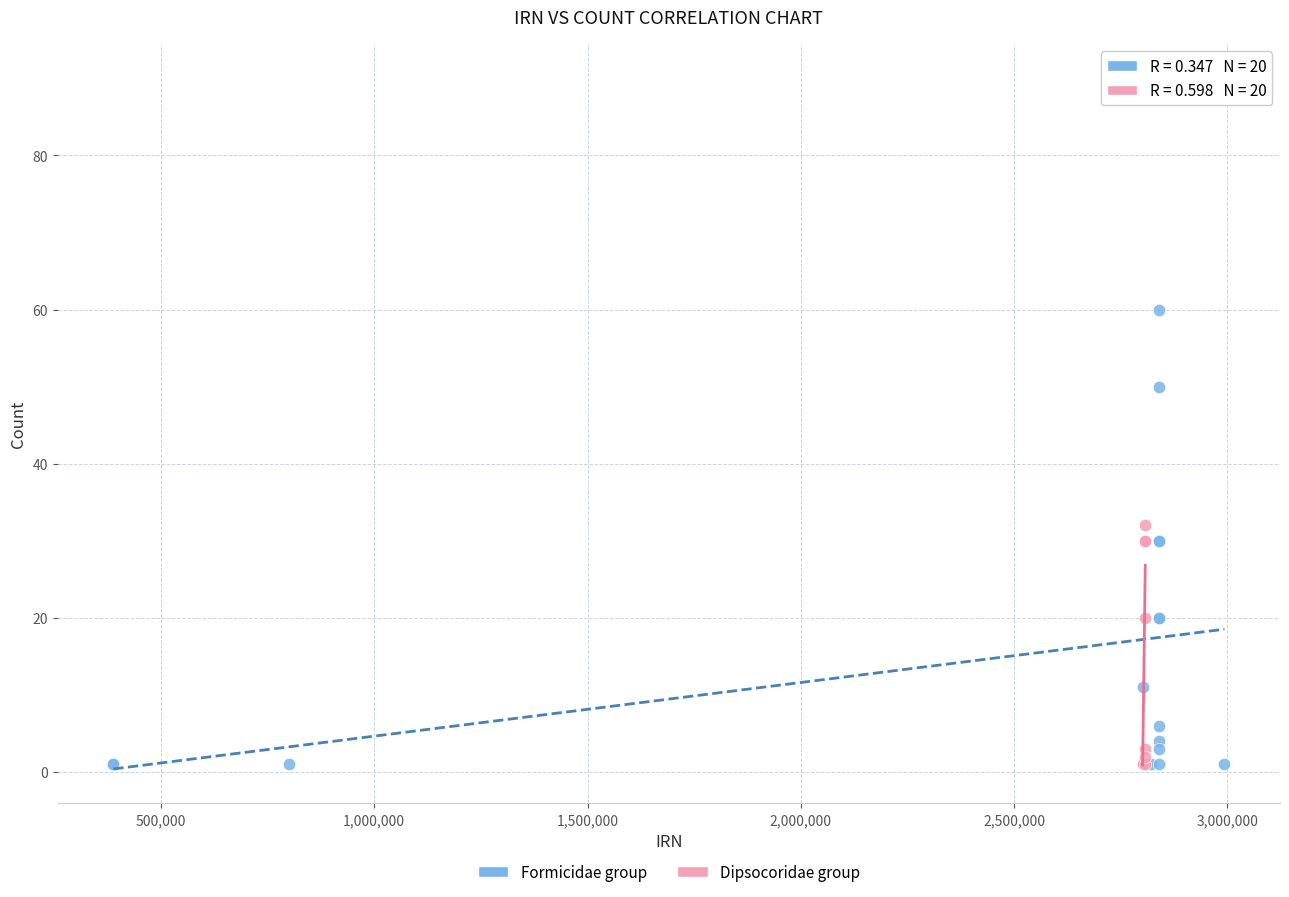

Which series reaches the maximum Y coordinate?

Dipsocoridae group